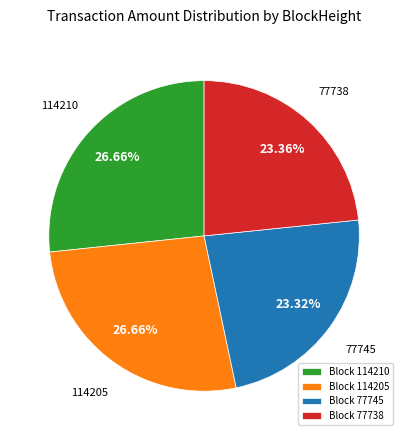

Which has a higher value, Block 114205 or Block 77738?

Block 114205